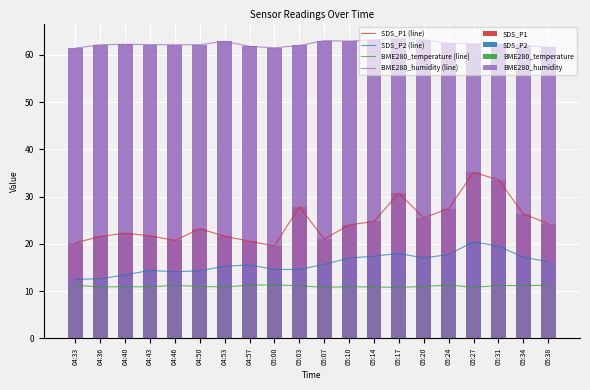

Between 04:33 and 04:36, which series saw the biggest shift?

SDS_P1 (line)